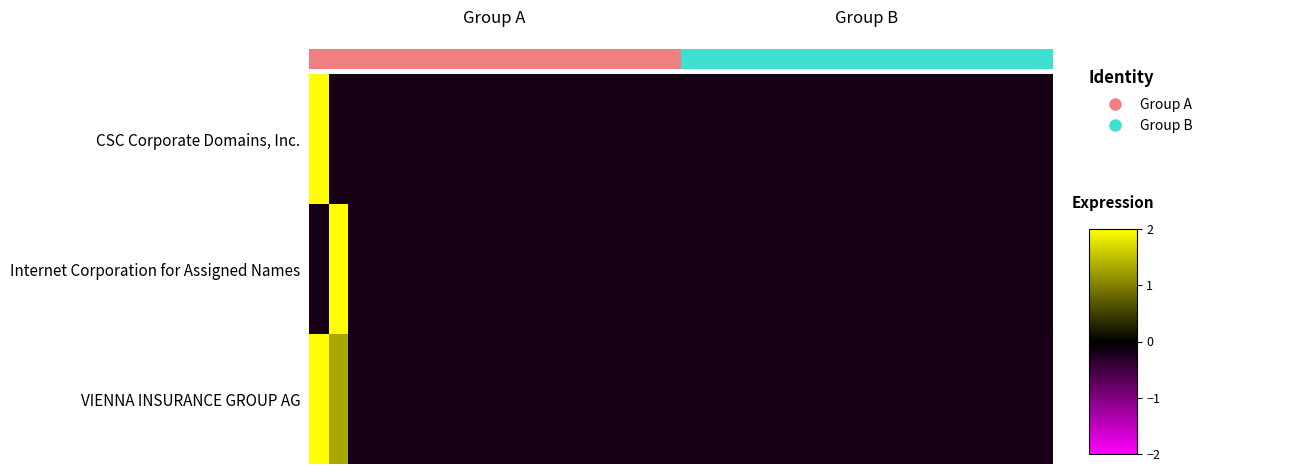

How many data points in CSC Corporate Domains, Inc. are less than 0?

37